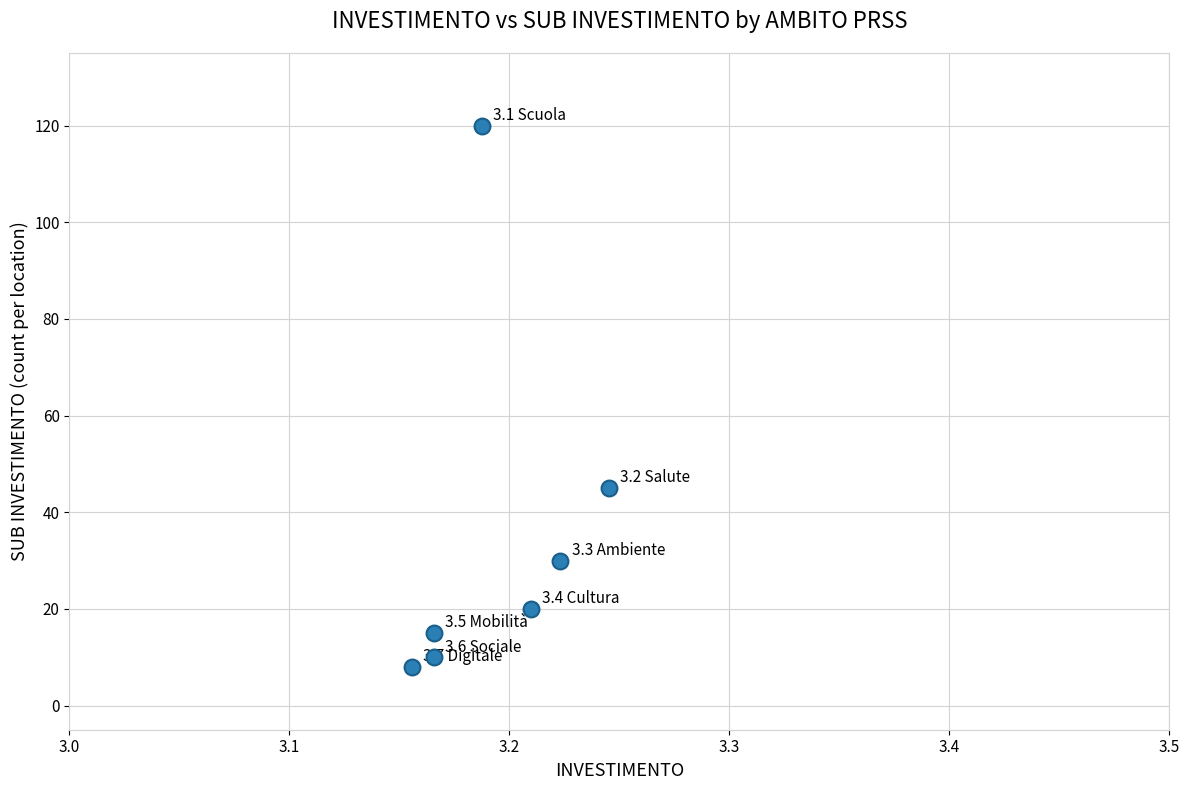

What Y value in the scatter plot is closest to 64?

45